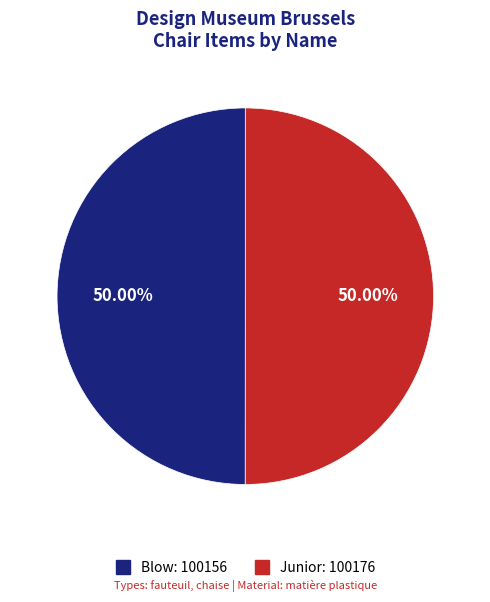

What is the ratio of the value at Blow to the value at Junior?

1.0